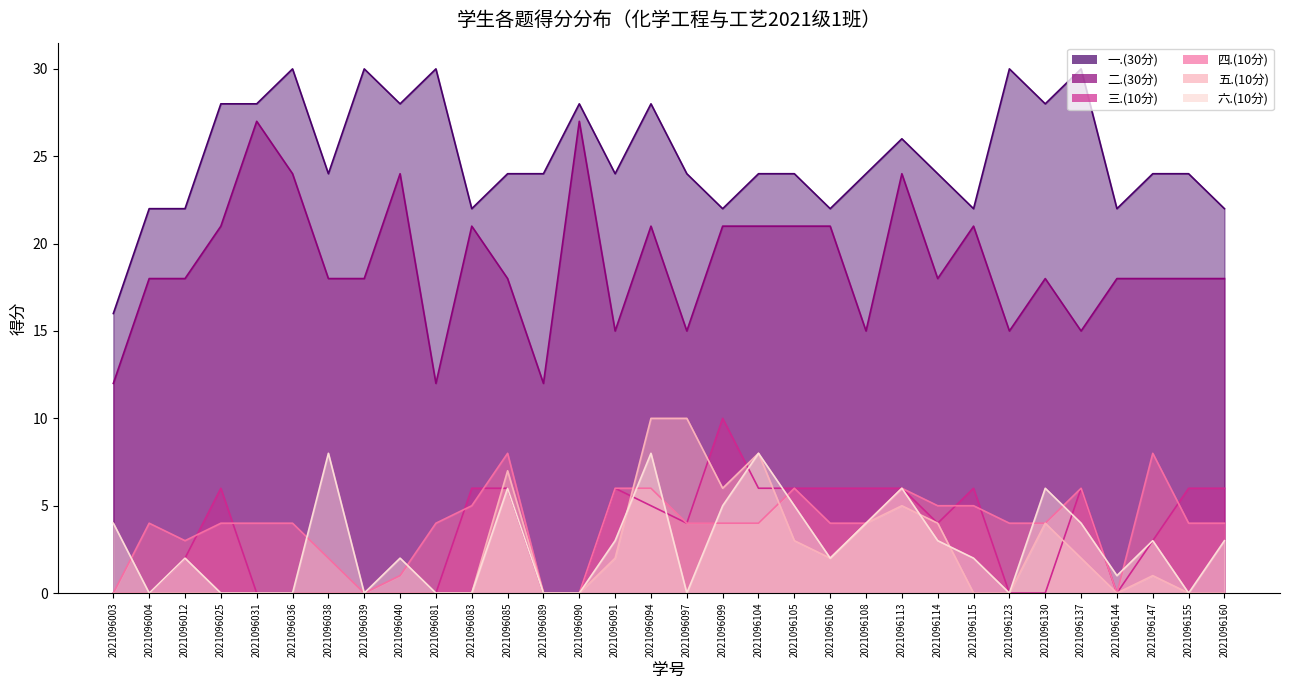

Is it true that 六.(10分) equals -4 at 2021096155?

False